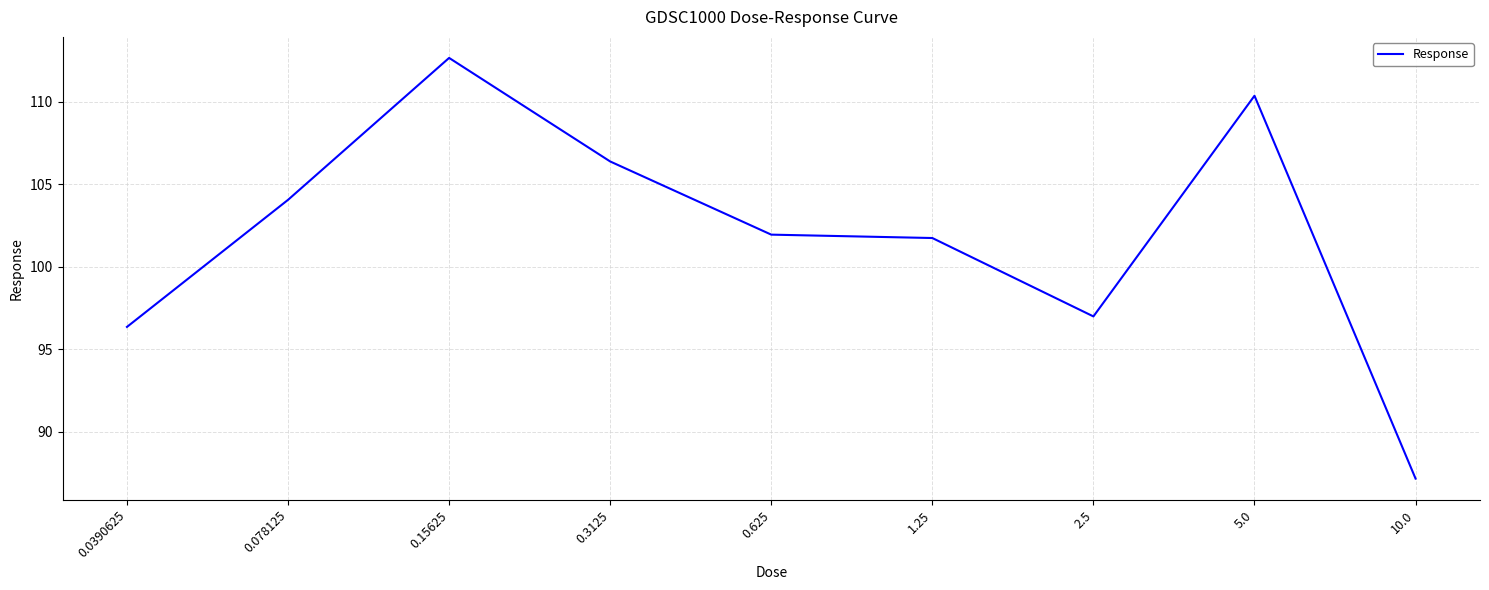

Which category has the lowest value across all series?

10.0